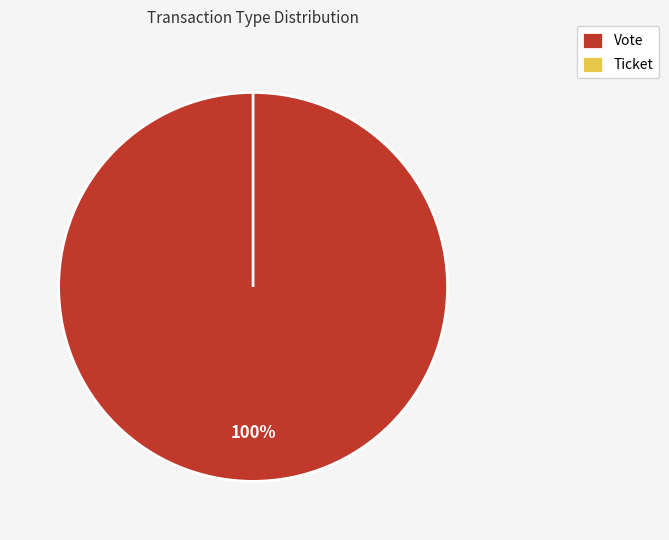

How many slices are in this pie chart?

2